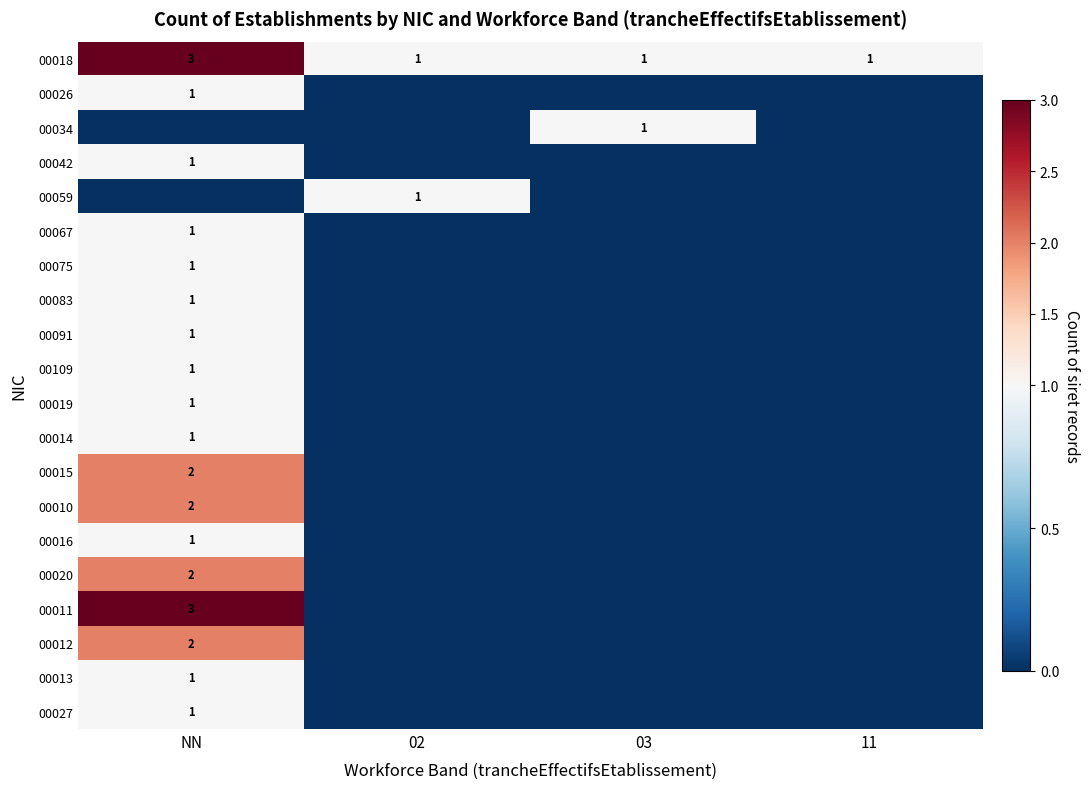

Between 02 and 11, which is larger?

02